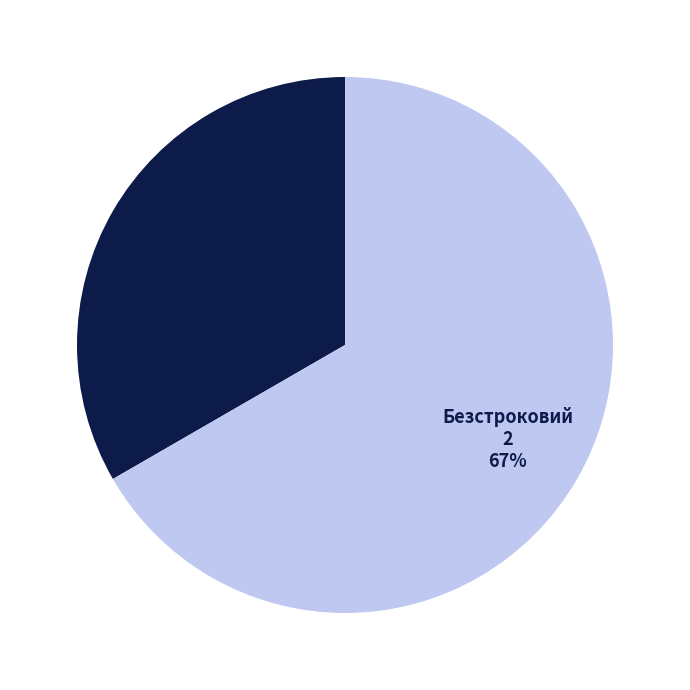

To the nearest percent, what portion does Безстроковий represent?

67%